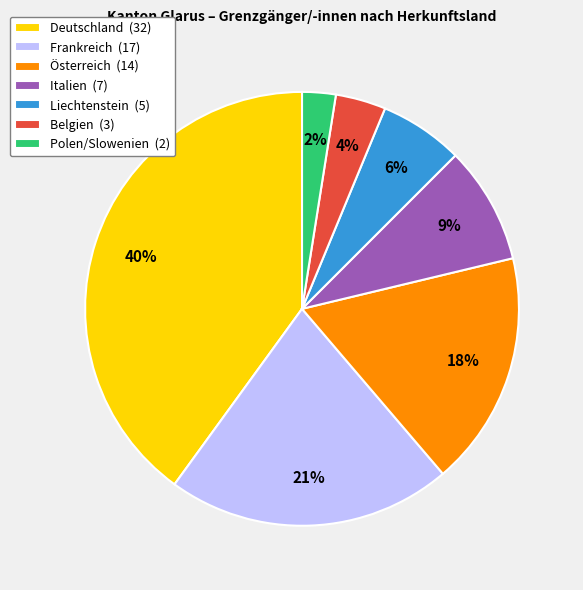

To the nearest percent, what is the average slice percentage?

14%